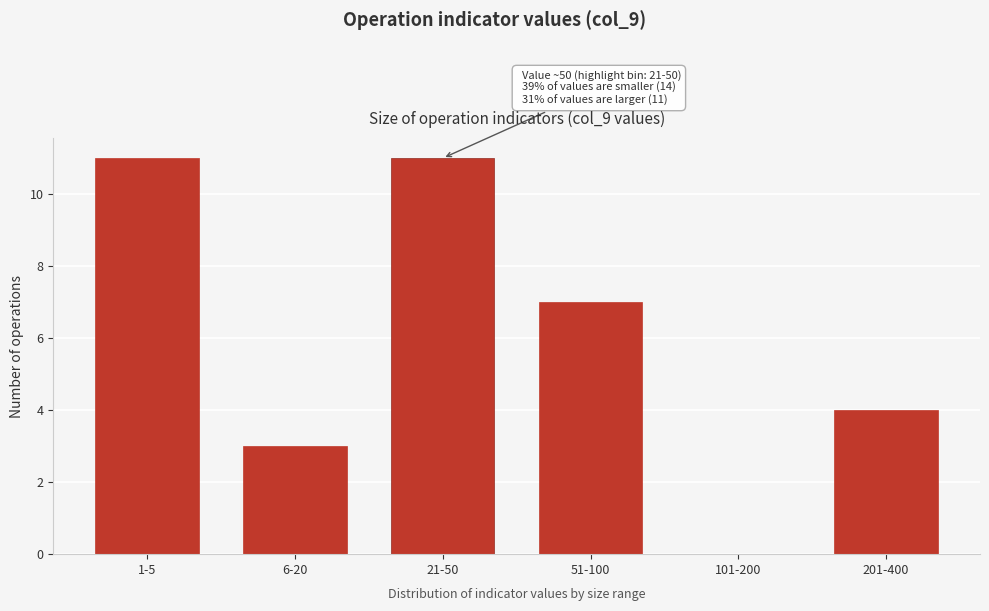

Reading left to right, what are all the values shown in this chart?

1-5=11	6-20=3	21-50=11	51-100=7	101-200=0	201-400=4